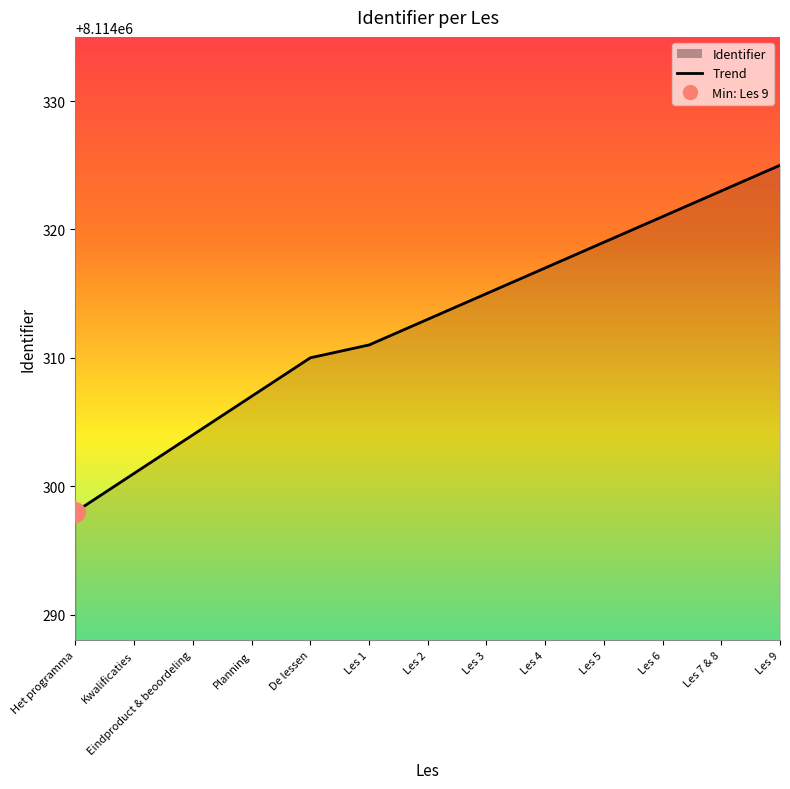

At which category does the chart reach its peak across all series?

Les 9